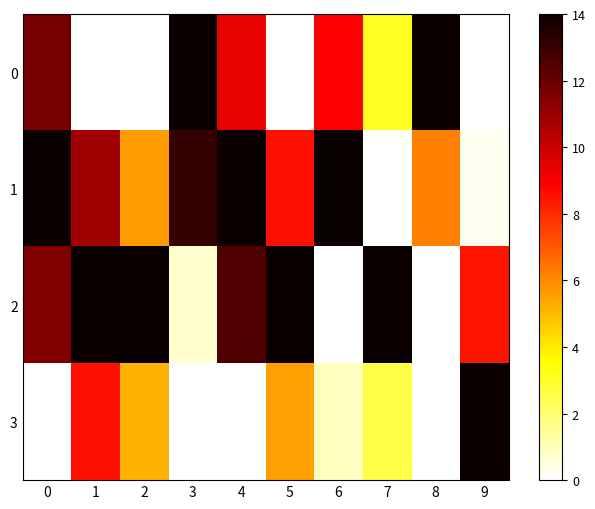

Which series has the largest total across all categories?

2